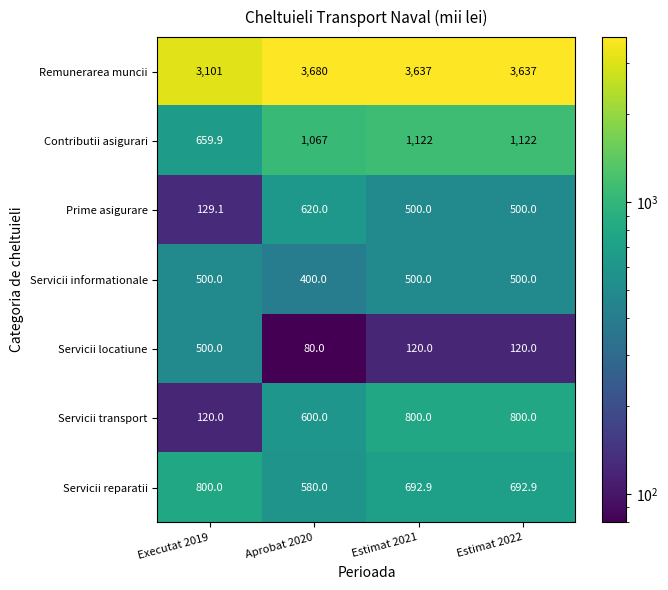

What is the sum of all Servicii reparatii values?

2765.8